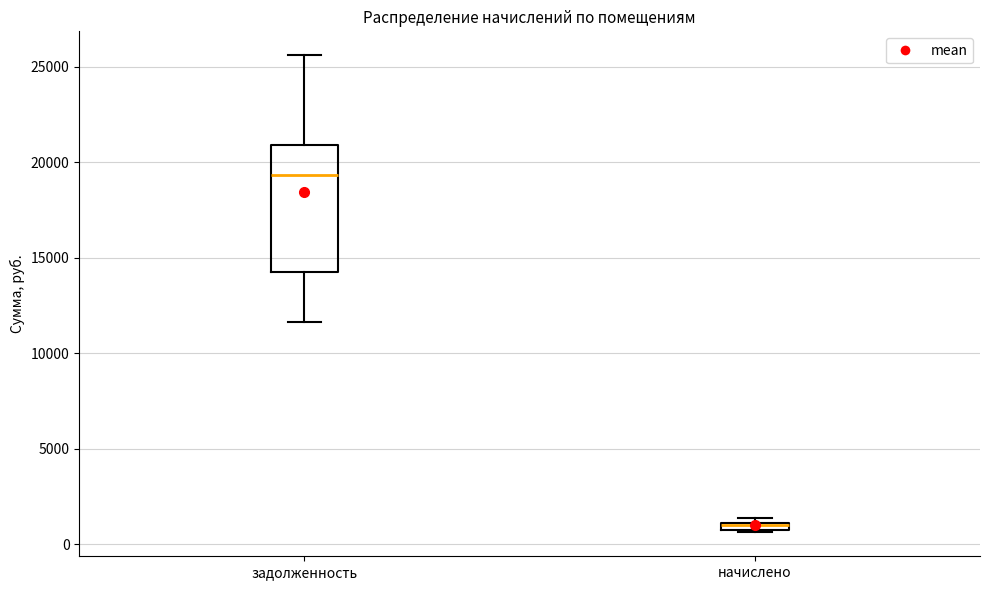

Comparing the boxes themselves (not the whiskers), which one is the tallest?

задолженность